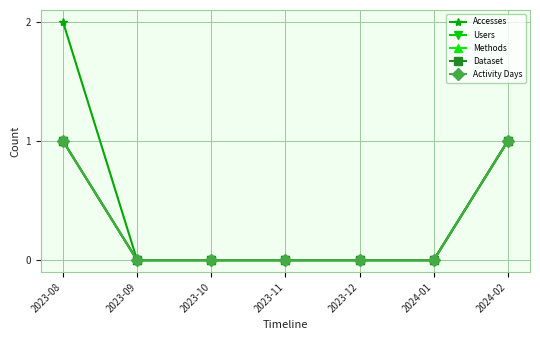

Which category has the highest value in the Activity Days series?

2023-08